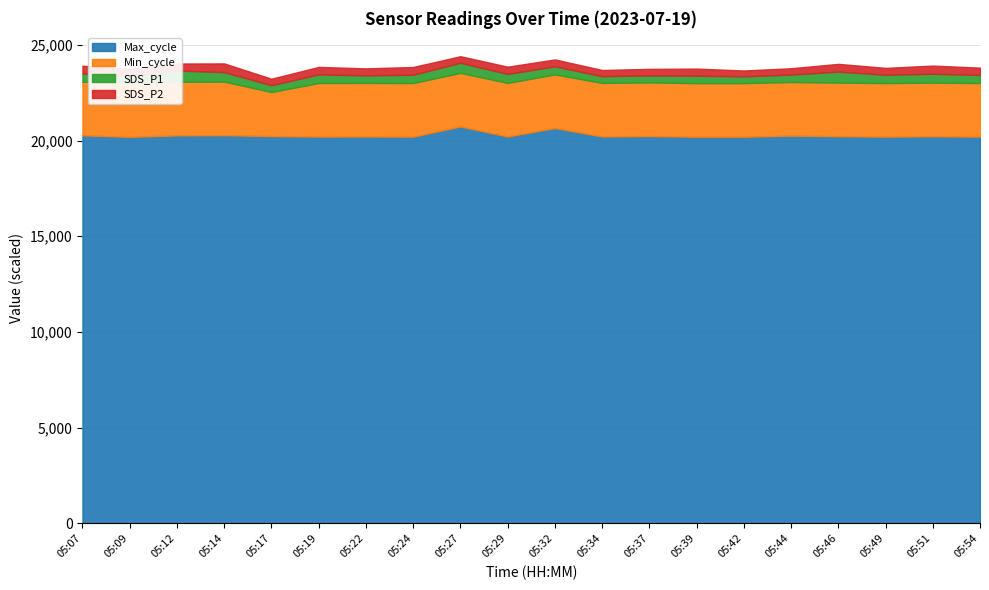

Reading left to right, what are all the values shown in this chart?

SDS_P1: 05:07=4.4	05:09=3.9	05:12=5.9	05:14=5.0	05:17=3.6	05:19=4.5	05:22=4.0	05:24=4.3	05:27=5.3	05:29=4.7	05:32=4.2	05:34=3.5	05:37=3.7	05:39=3.9	05:42=3.5	05:44=3.9	05:46=5.8	05:49=4.3	05:51=4.7	05:54=4.2
SDS_P2: 05:07=4.0	05:09=3.5	05:12=3.7	05:14=4.5	05:17=3.4	05:19=3.9	05:22=3.6	05:24=4.0	05:27=3.4	05:29=3.8	05:32=3.6	05:34=3.2	05:37=3.4	05:39=3.7	05:42=3.1	05:44=3.3	05:46=4.0	05:49=3.6	05:51=4.2	05:54=3.8
Min_cycle: 05:07=28.0	05:09=28.0	05:12=28.0	05:14=28.0	05:17=23.0	05:19=28.0	05:22=28.0	05:24=28.0	05:27=28.0	05:29=28.0	05:32=28.0	05:34=28.0	05:37=28.0	05:39=28.0	05:42=28.0	05:44=28.0	05:46=28.0	05:49=28.0	05:51=28.0	05:54=28.0
Max_cycle: 05:07=20274.0	05:09=20192.0	05:12=20269.0	05:14=20278.0	05:17=20233.0	05:19=20206.0	05:22=20210.0	05:24=20202.0	05:27=20735.0	05:29=20210.0	05:32=20654.0	05:34=20210.0	05:37=20234.0	05:39=20198.0	05:42=20198.0	05:44=20256.0	05:46=20225.0	05:49=20202.0	05:51=20222.0	05:54=20202.0